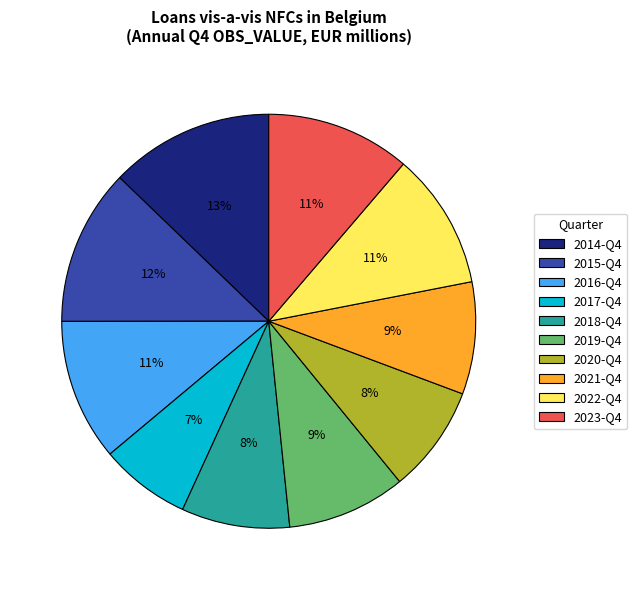

Which has a higher value, 2021-Q4 or 2016-Q4?

2016-Q4